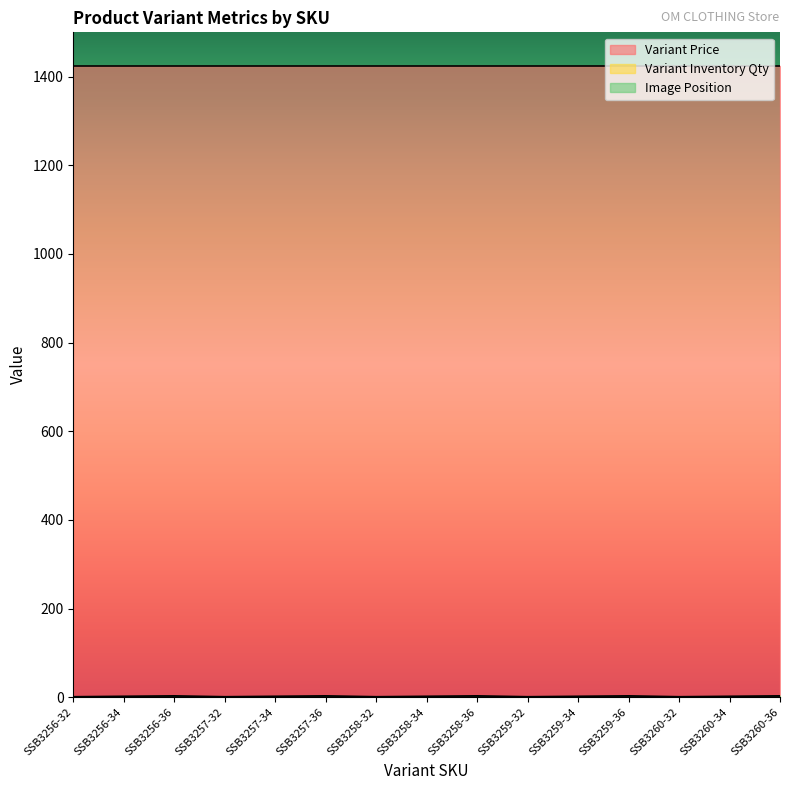

Which has a higher value, SSB3257-32 or SSB3259-32?

SSB3257-32